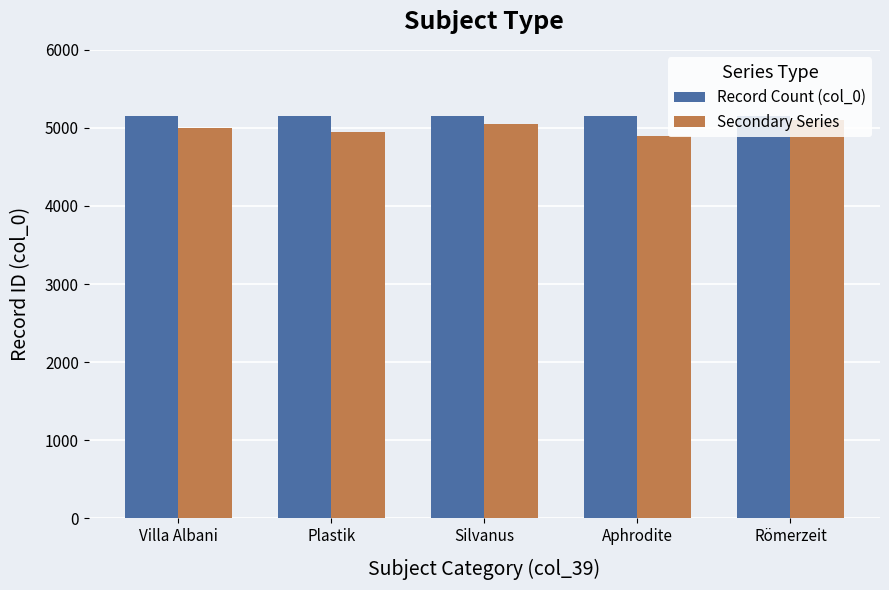

Reading left to right, transcribe all the data shown in this chart.

Record Count (col_0): Villa Albani=5156	Plastik=5156	Silvanus=5156	Aphrodite=5156	Römerzeit=5156
Secondary Series: Villa Albani=5000	Plastik=4950	Silvanus=5050	Aphrodite=4900	Römerzeit=5100